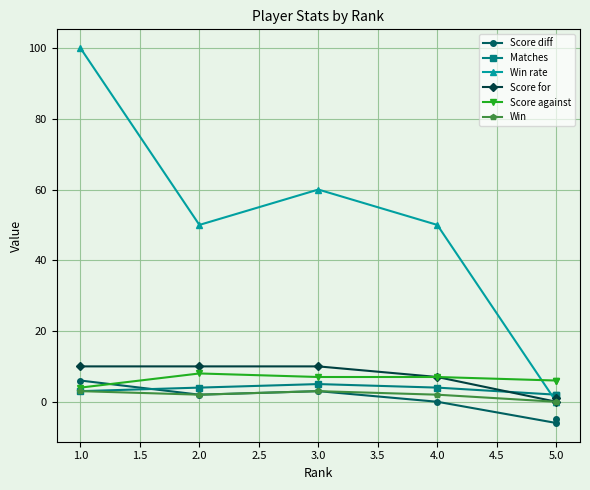

What is the difference between the maximum and second lowest values in the Score against series?

2